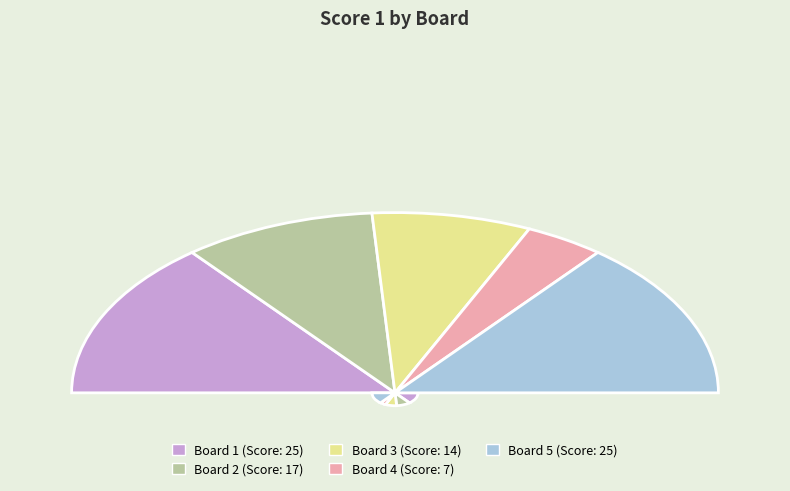

Is there a majority slice in this chart?

No